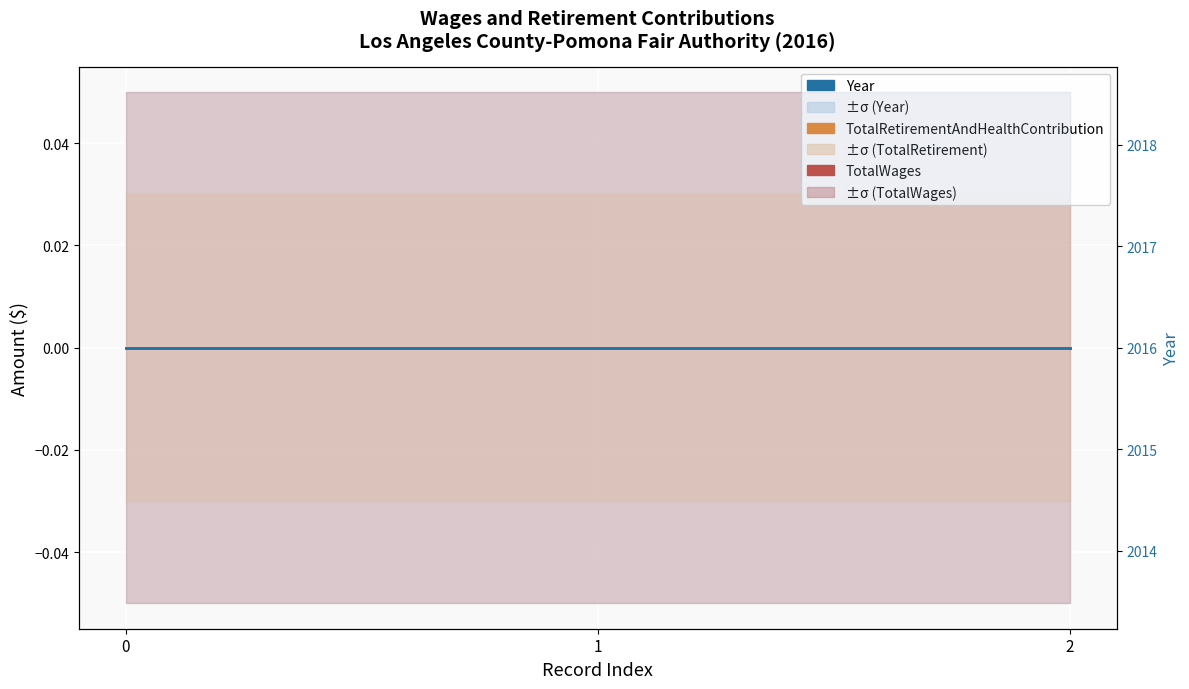

The Year series shows 2763 at 2. True or false?

False